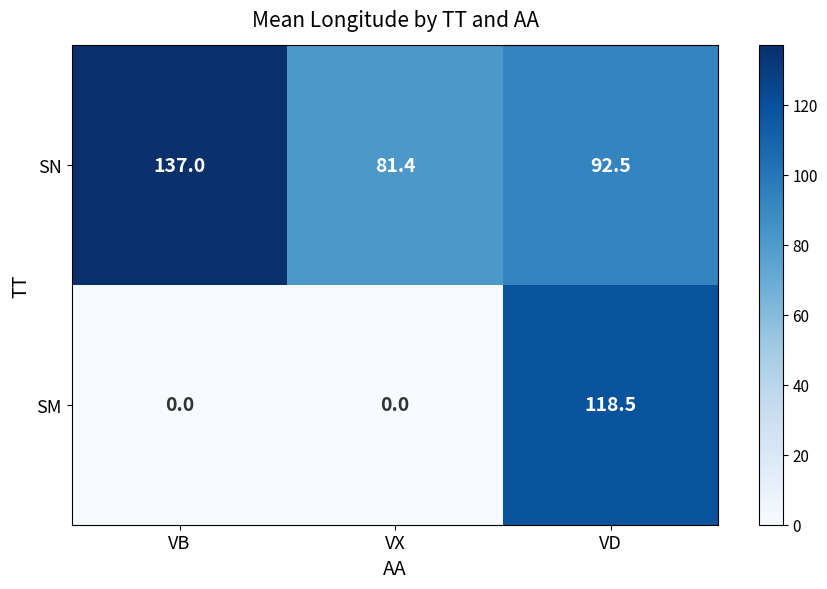

At which category is the sum across all series the highest?

VD